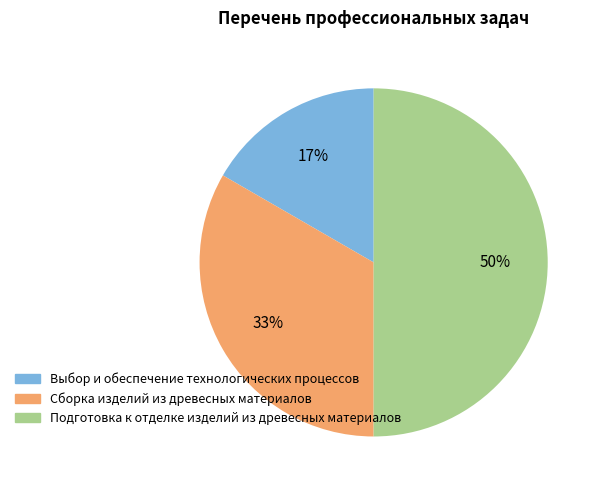

Does Выбор и обеспечение технологических процессов account for over 50% of the chart?

No